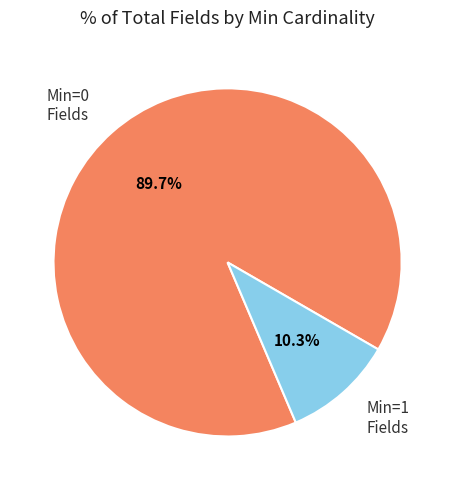

Is there a majority slice in this chart?

Yes